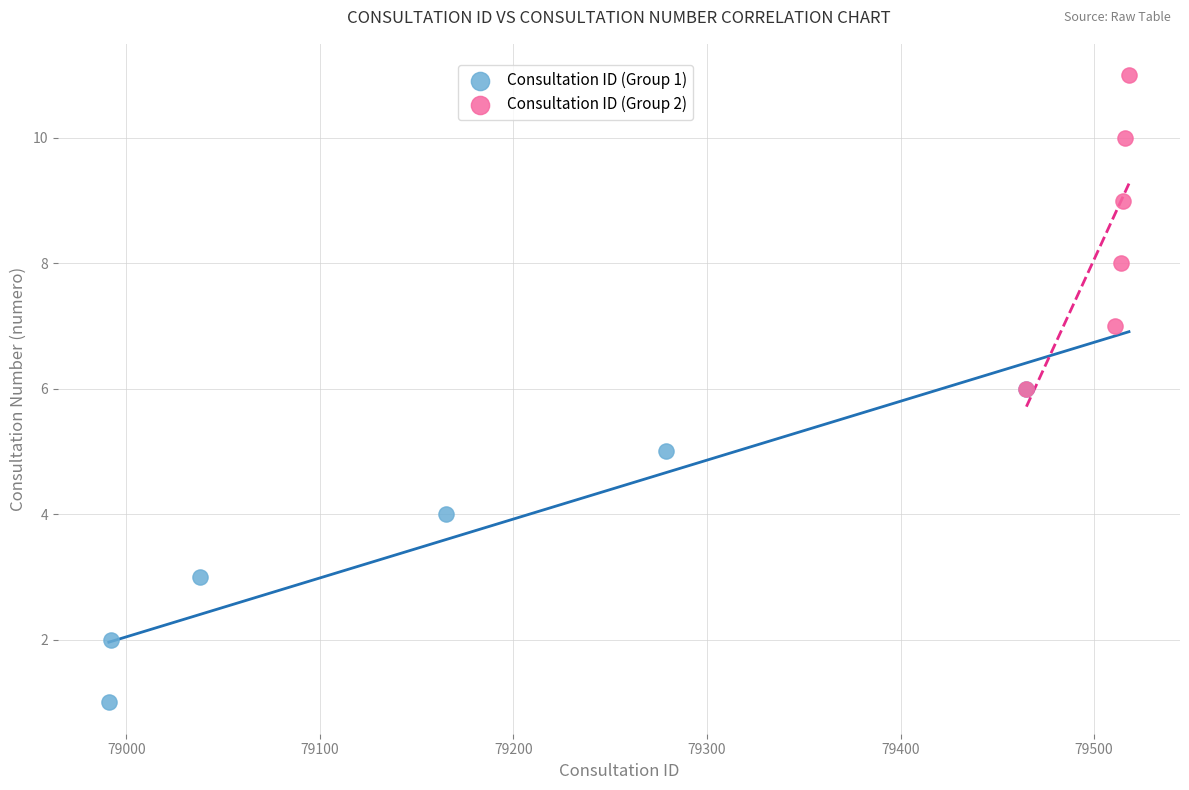

Which series contains the lowest Y value?

Consultation ID (Group 1)